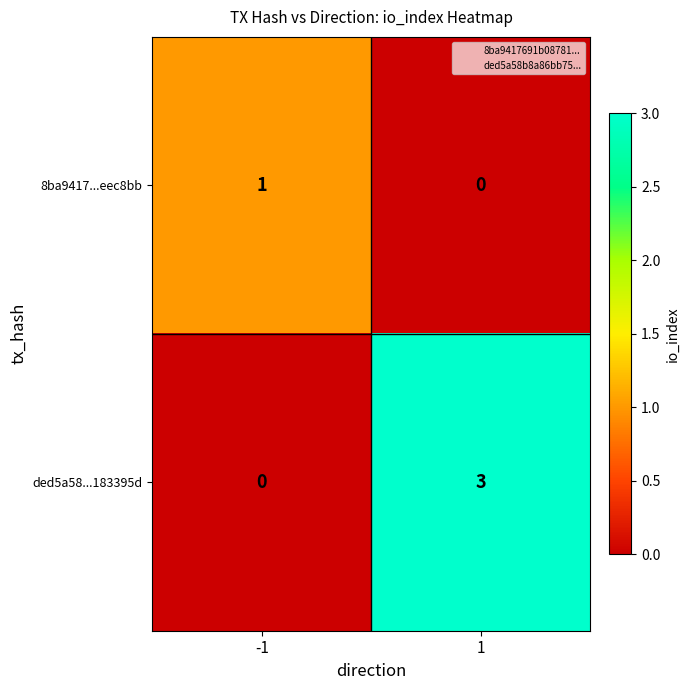

Reading left to right, transcribe all the data shown in this chart.

8ba9417...eec8bb: -1=1	1=0
ded5a58...183395d: -1=0	1=3